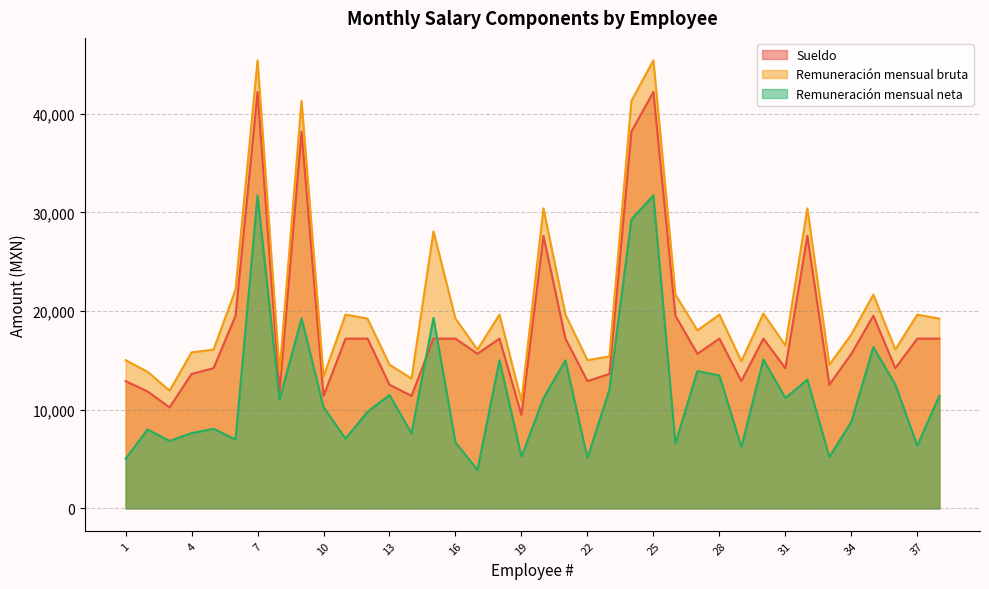

Between 36 and 38, which series saw the biggest shift?

Remuneración mensual bruta